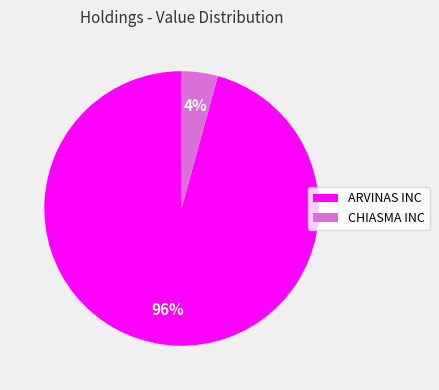

Is CHIASMA INC the majority of the pie?

No